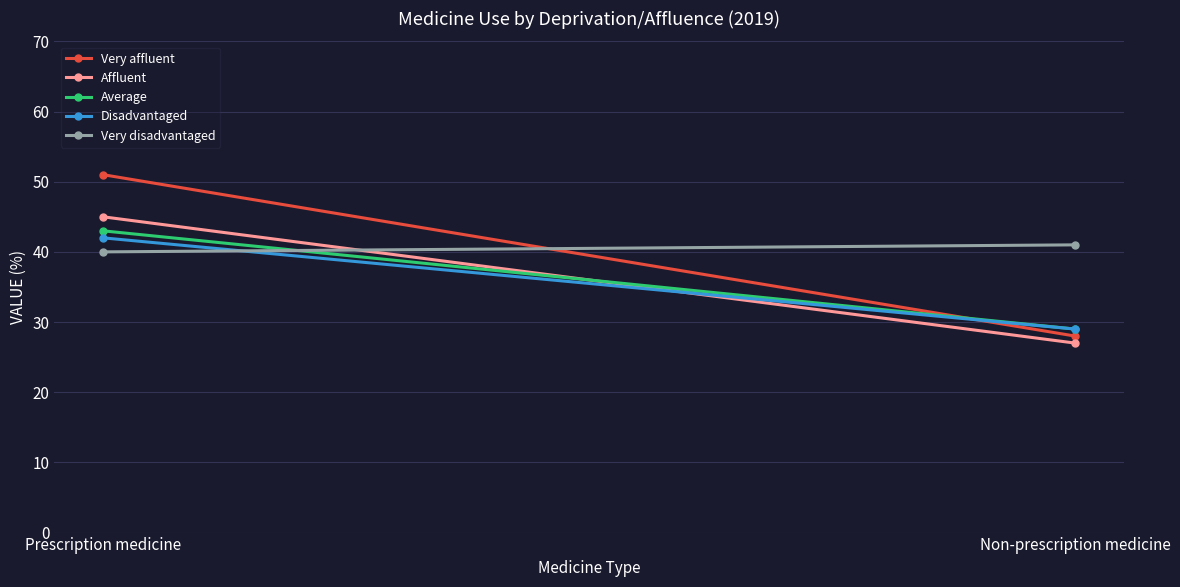

Which series changed the most between Prescription medicine and Non-prescription medicine?

Very affluent